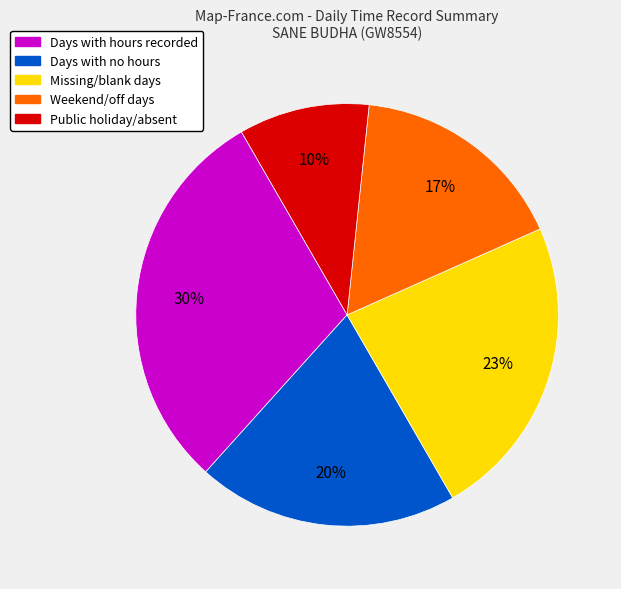

Is there any slice that represents more than half of the pie?

No